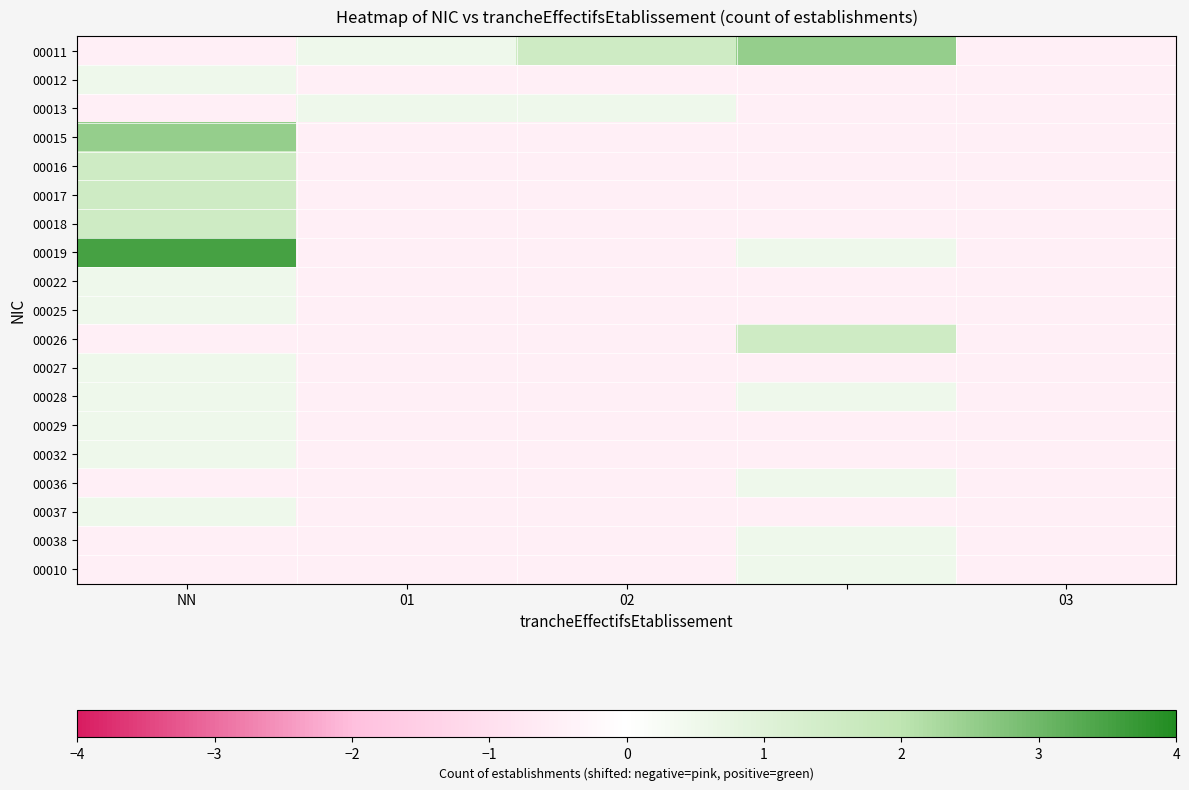

Which label corresponds to the largest value in the chart?

NN